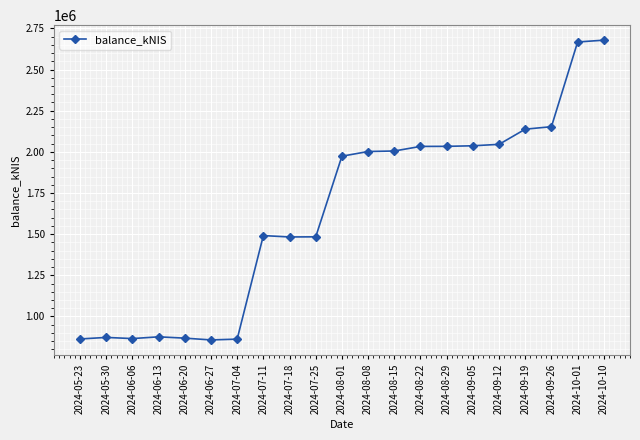

What is the difference between the values at 2024-06-27 and 2024-08-22?

1175309.5